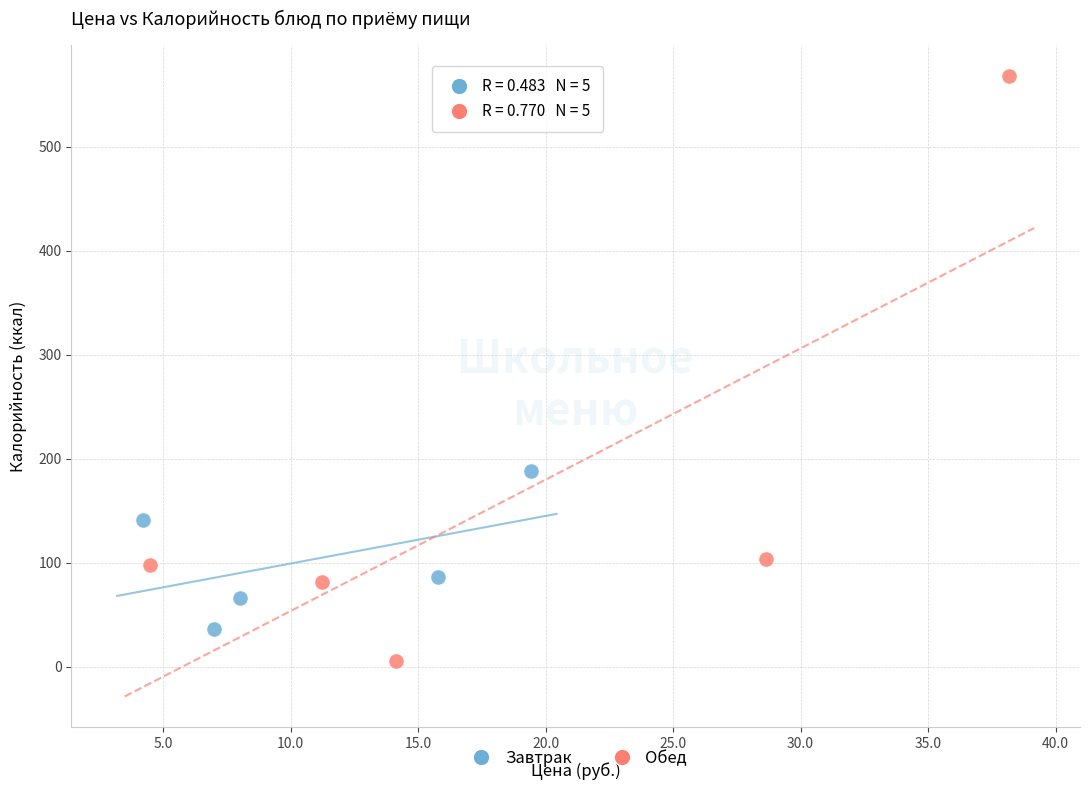

Which series has the largest Y range (max minus min)?

Обед